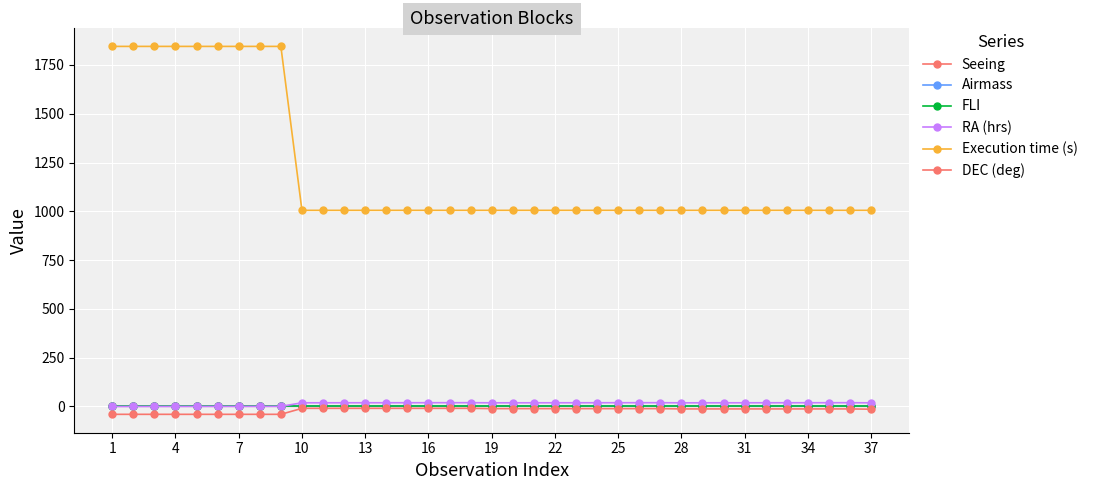

How many data points in Execution time (s) are above 1005?

9